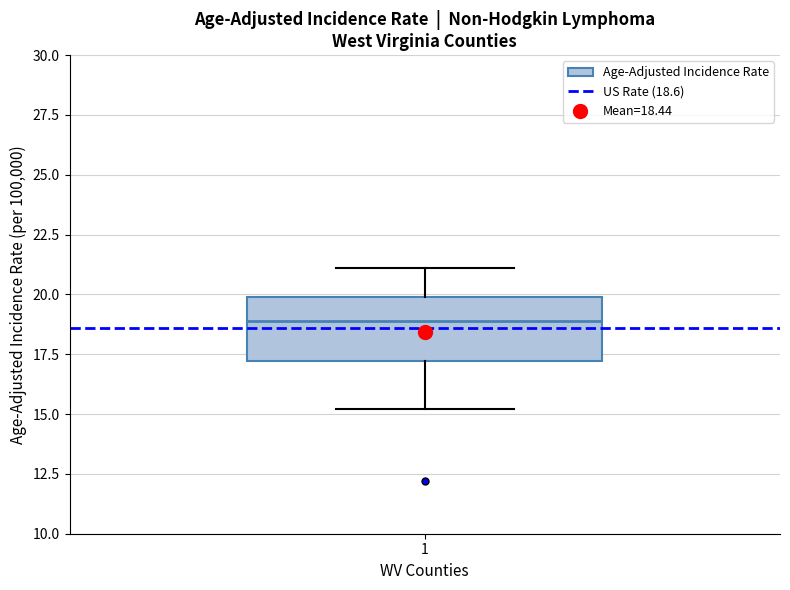

Read this box plot against the y-axis: the position of the median line, the range covered by the box, and the ends of both whiskers. The values are not printed on the chart, so give them approximately, as read against the axis.

median 19, box 17 to 20, whiskers 15 to 21